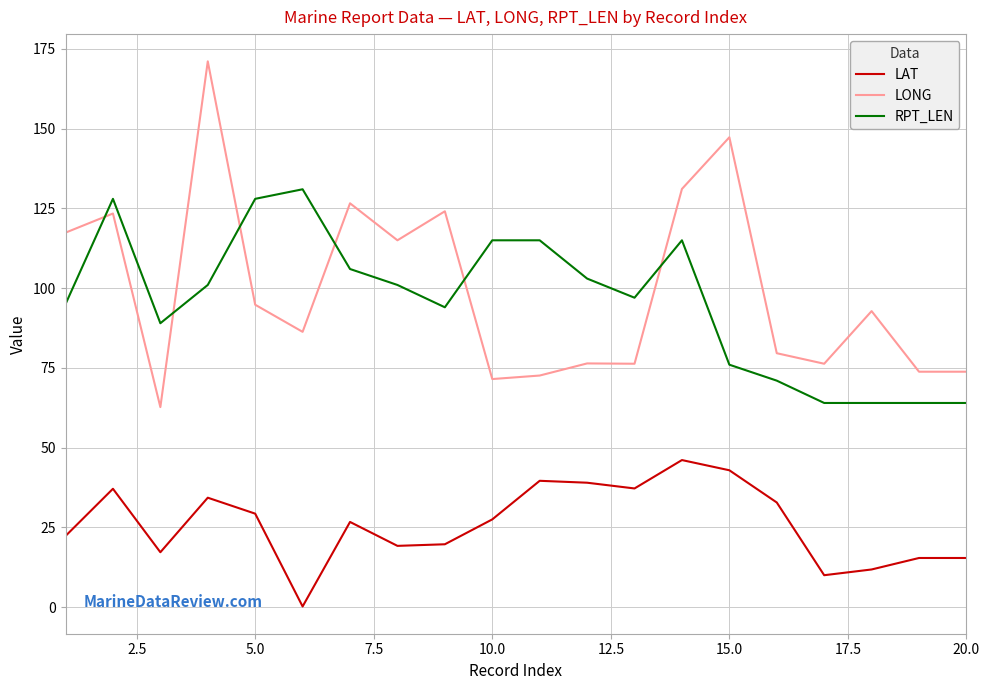

True or false: LAT and RPT_LEN intersect in this chart.

False